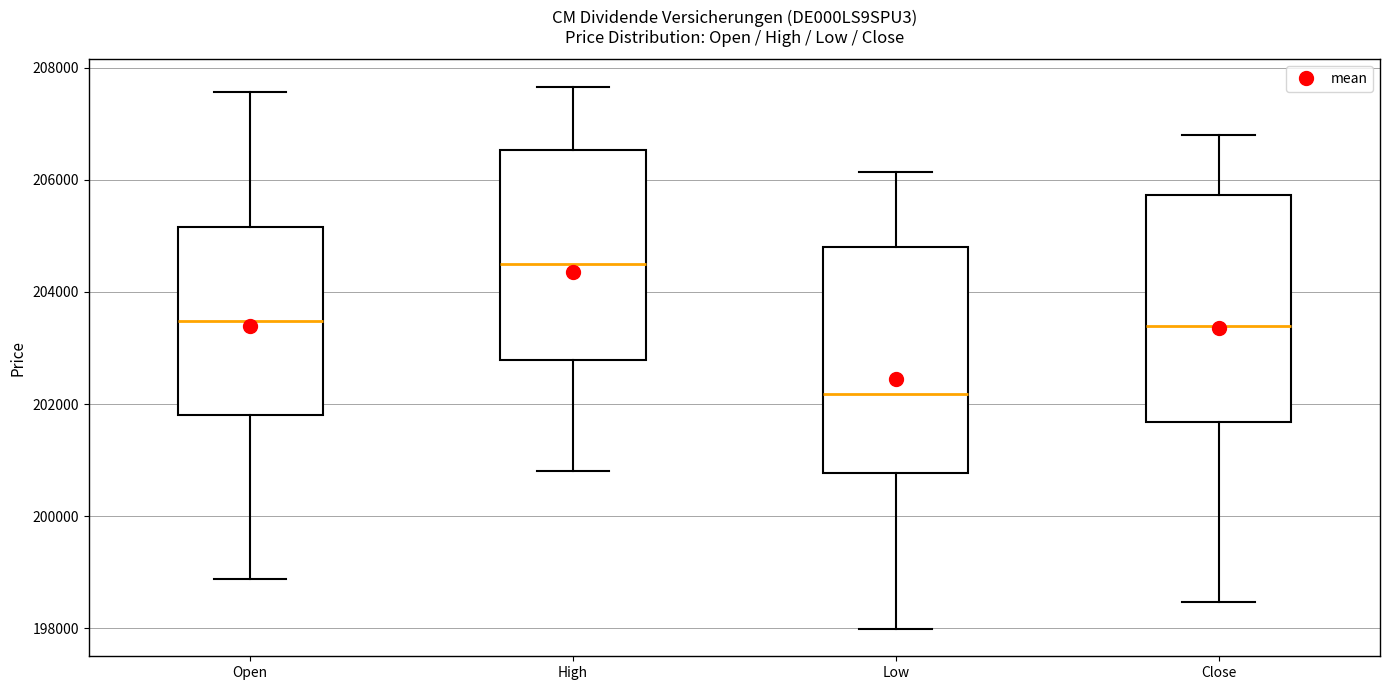

Reading left to right, transcribe this box plot: for each box, give where its median line is, the range the box spans, and where its two whiskers end, as read against the y-axis. The values are not printed on the chart, so give them approximately, as read against the axis.

Open: median 203400, box 201800 to 205200, whiskers 198800 to 207600
High: median 204400, box 202800 to 206600, whiskers 200800 to 207600
Low: median 202200, box 200800 to 204800, whiskers 198000 to 206200
Close: median 203400, box 201600 to 205800, whiskers 198400 to 206800